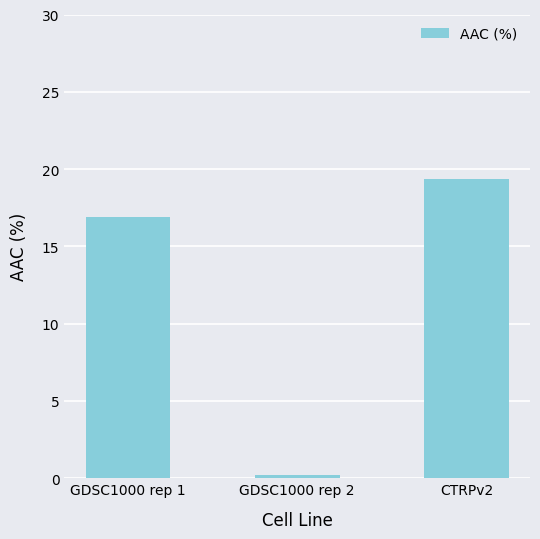

List the labels in order of value, smallest first.

GDSC1000 rep 2, GDSC1000 rep 1, CTRPv2